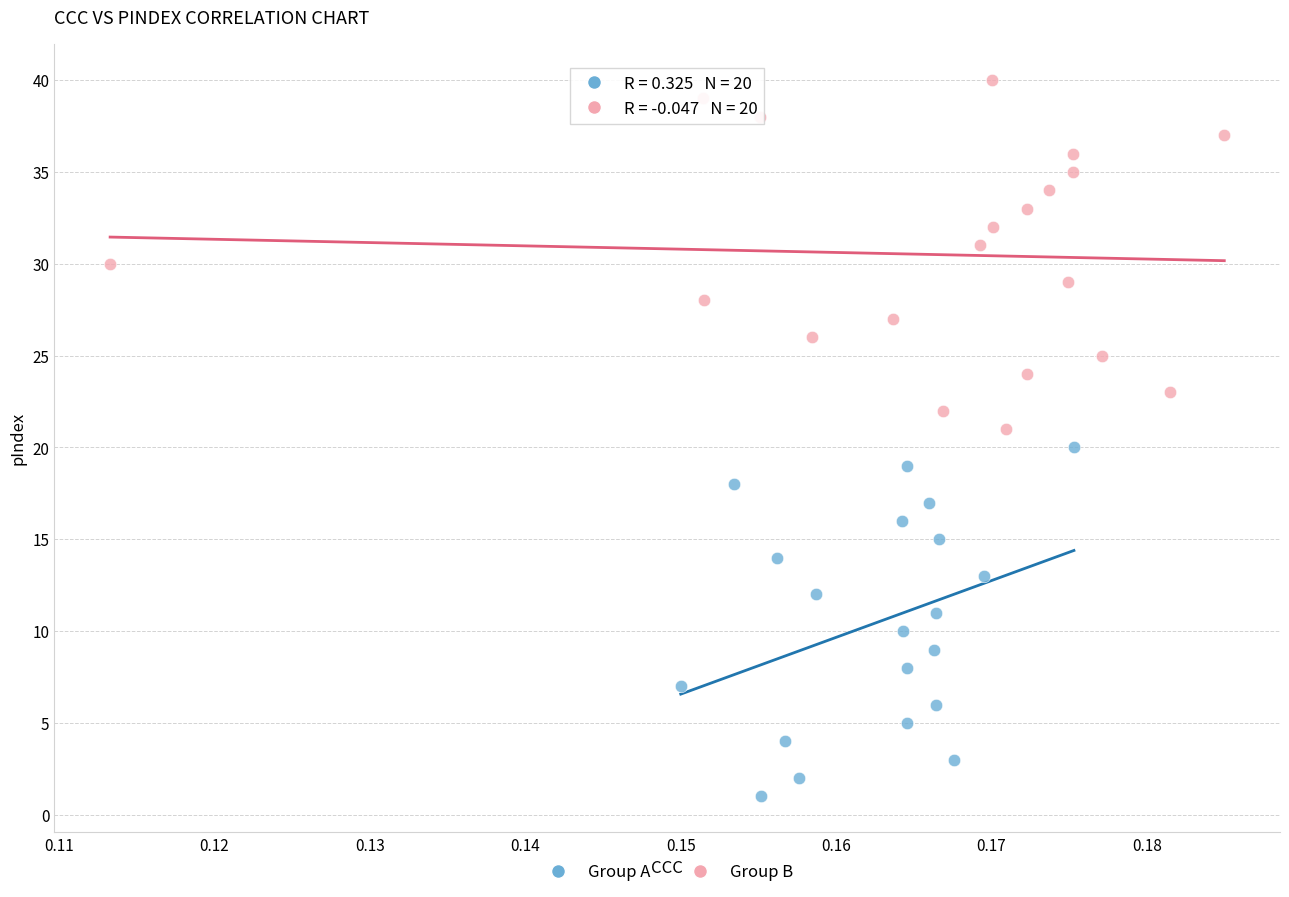

Which series reaches the minimum Y coordinate?

Group A